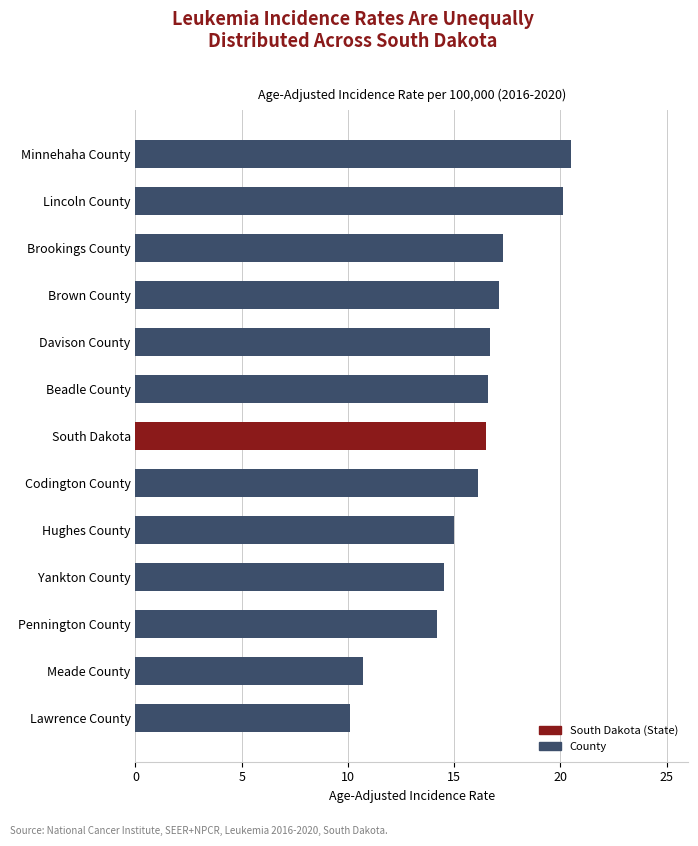

How many bars are there in total?

13